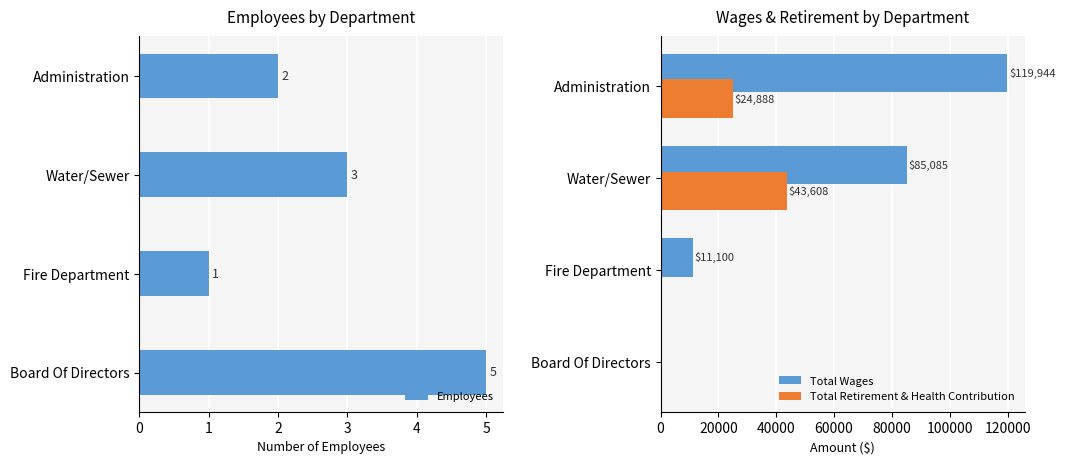

What is the maximum value for Employees?

5